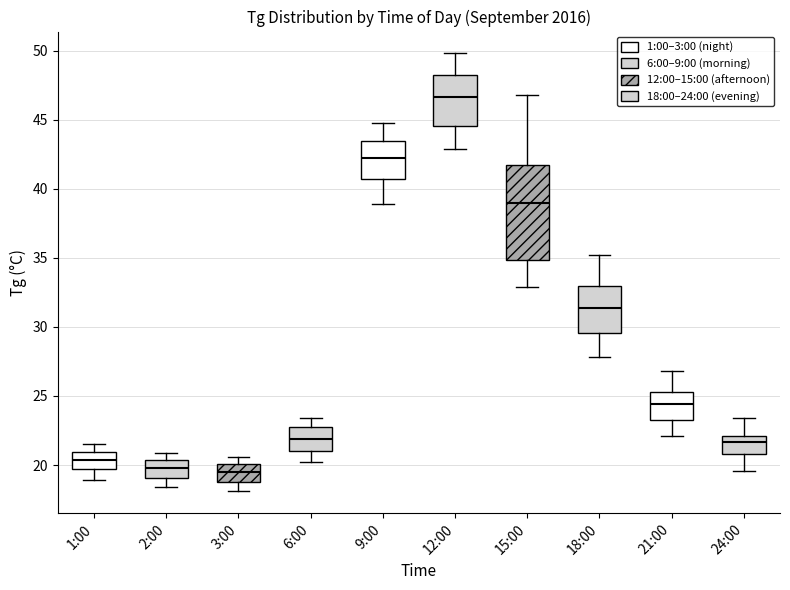

Reading left to right, read every box against the y-axis: the position of its median line, the range the box covers, and the ends of its whiskers. The values are not printed on the chart, so give them approximately, as read against the axis.

1:00: median 20.5, box 19.5 to 21.0, whiskers 19.0 to 21.5
2:00: median 20.0, box 19.0 to 20.5, whiskers 18.5 to 21.0
3:00: median 19.5, box 19.0 to 20.0, whiskers 18.0 to 20.5
6:00: median 22.0, box 21.0 to 23.0, whiskers 20.0 to 23.5
9:00: median 42.0, box 40.5 to 43.5, whiskers 39.0 to 45.0
12:00: median 46.5, box 44.5 to 48.5, whiskers 43.0 to 50.0
15:00: median 39.0, box 35.0 to 41.5, whiskers 33.0 to 47.0
18:00: median 31.5, box 29.5 to 33.0, whiskers 28.0 to 35.0
21:00: median 24.5, box 23.5 to 25.5, whiskers 22.0 to 27.0
24:00: median 21.5, box 21.0 to 22.0, whiskers 19.5 to 23.5